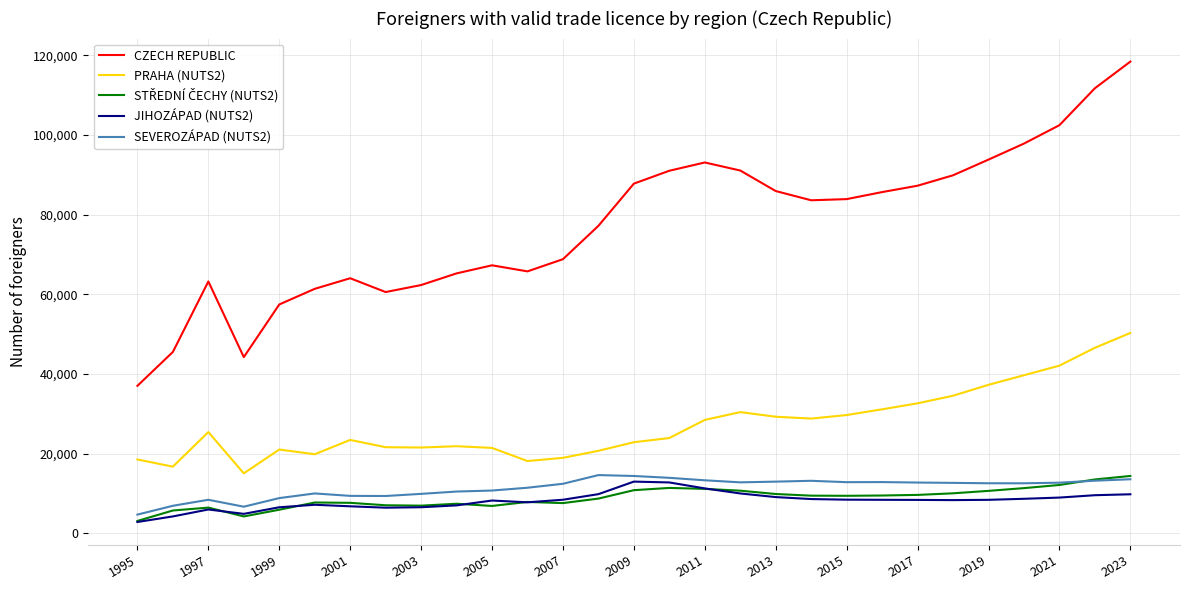

At how many categories does at least one series exceed 5116?

29